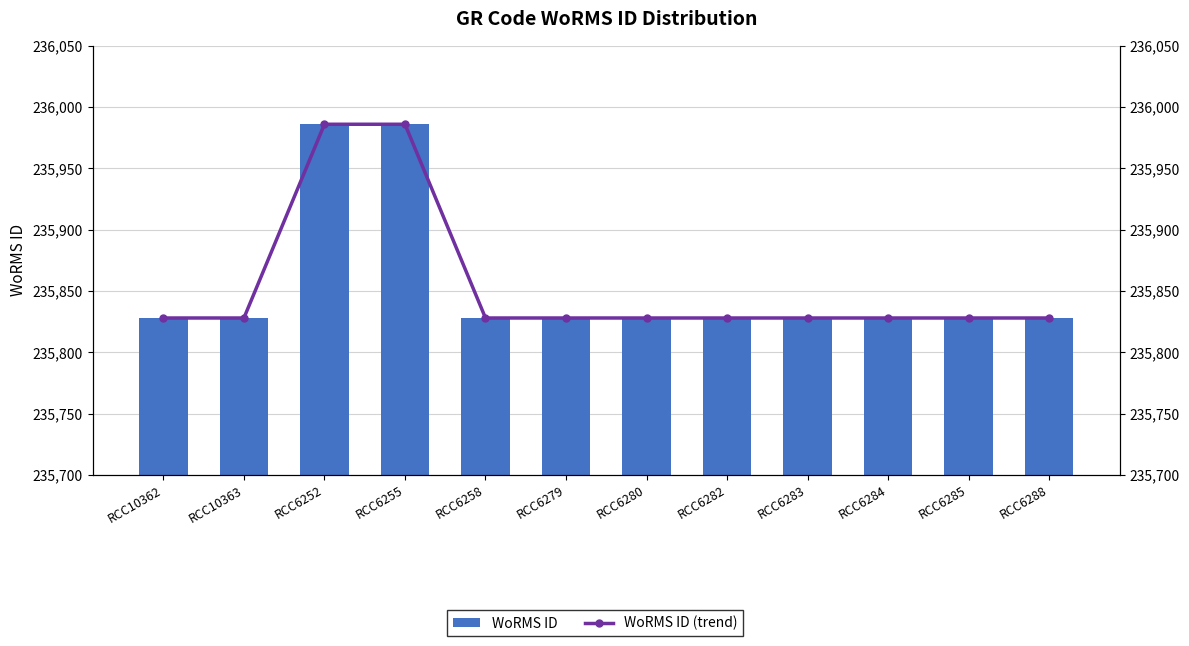

Where is WoRMS ID nearest to the value 235907?

RCC10362